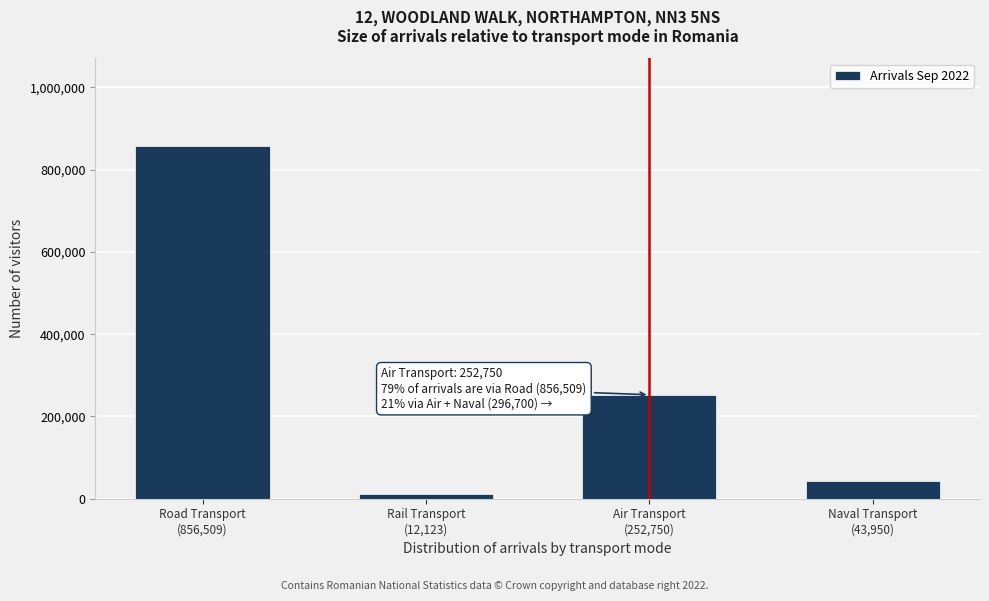

Reading left to right, what are all the values shown in this chart?

856509	12123	252750	43950